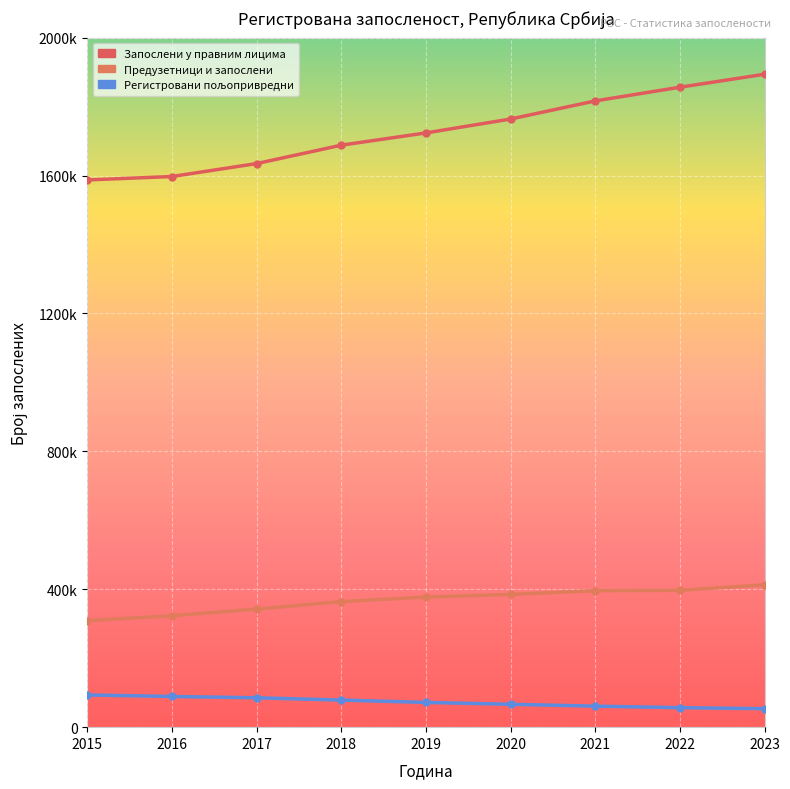

Reading left to right, what are all the values shown in this chart?

Запослени у правним лицима: 1587437	1597366	1634901	1688241	1723828	1764127	1816714	1856415	1894051
Предузетници и запослени: 308863	323313	342457	364305	377439	384972	395917	397058	412904
Регистровани пољопривредни: 93320	89106	85230	78533	71868	66376	60960	56562	53633